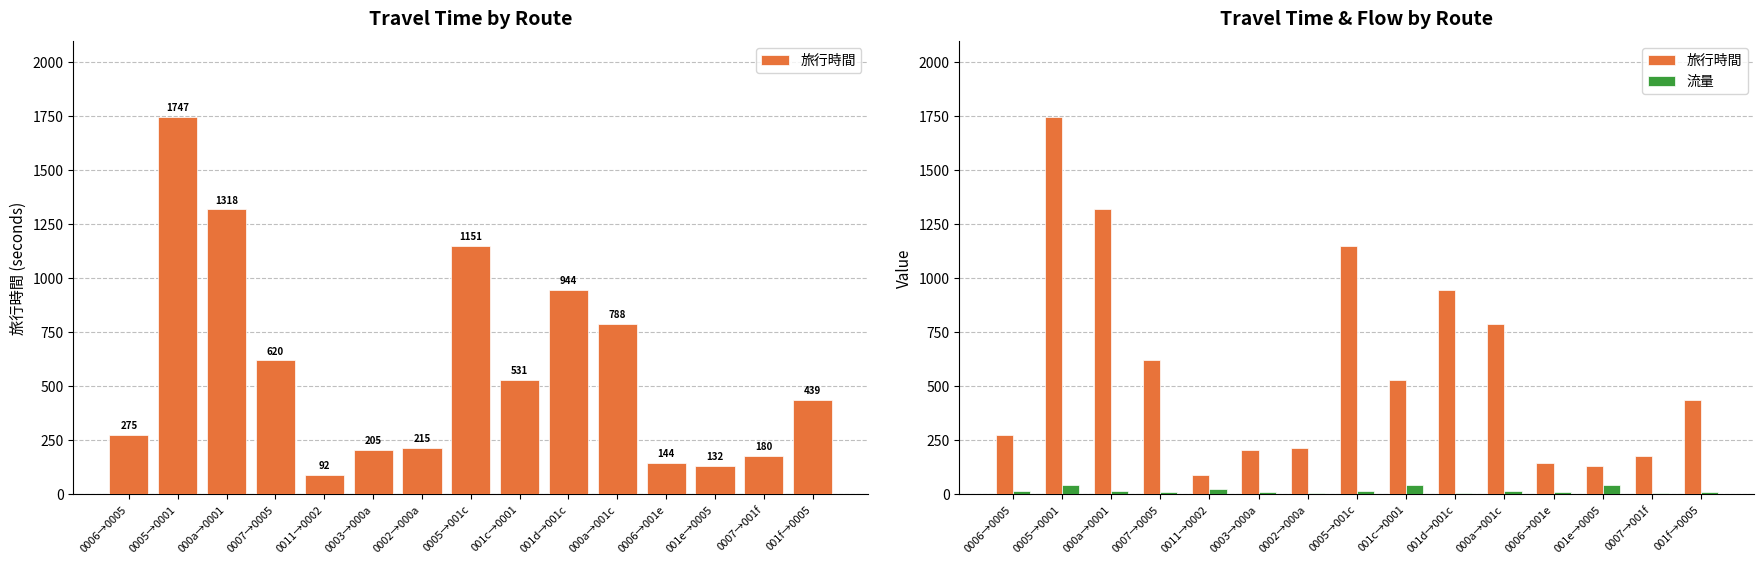

Rank the categories by 流量 value from highest to lowest.

0005→0001, 001c→0001, 001e→0005, 0011→0002, 000a→001c, 0006→0005, 0005→001c, 000a→0001, 0003→000a, 0006→001e, 0007→0005, 001f→0005, 0007→001f, 0002→000a, 001d→001c